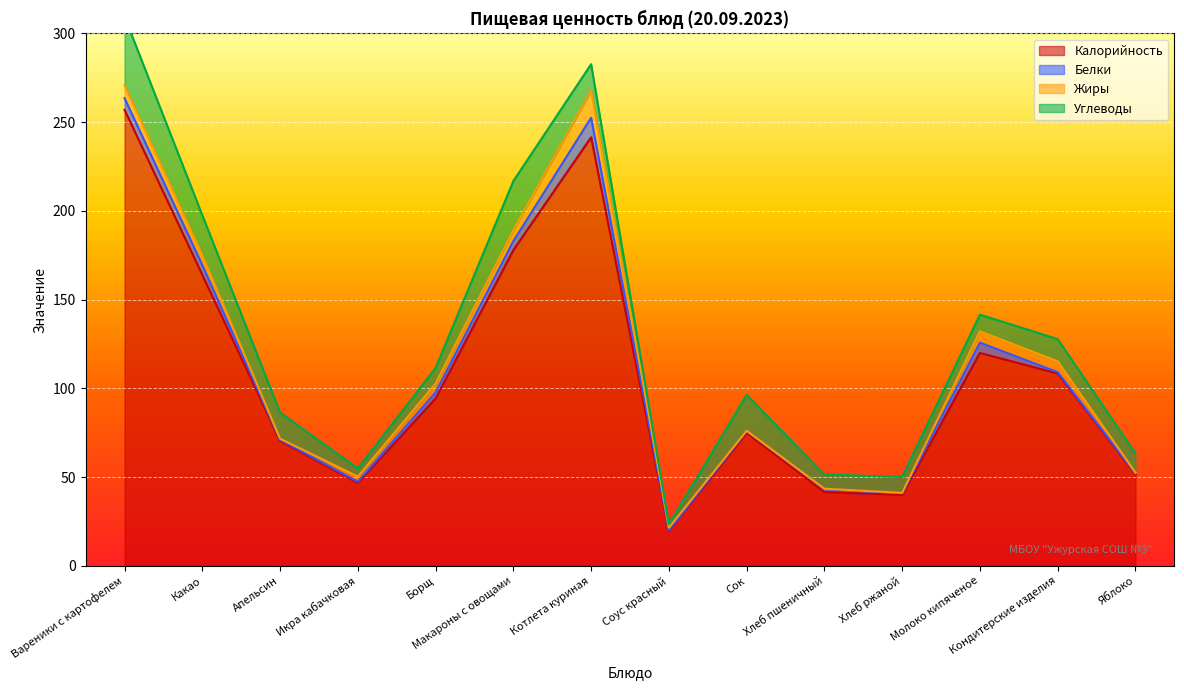

How many data points in Углеводы are less than 12?

7